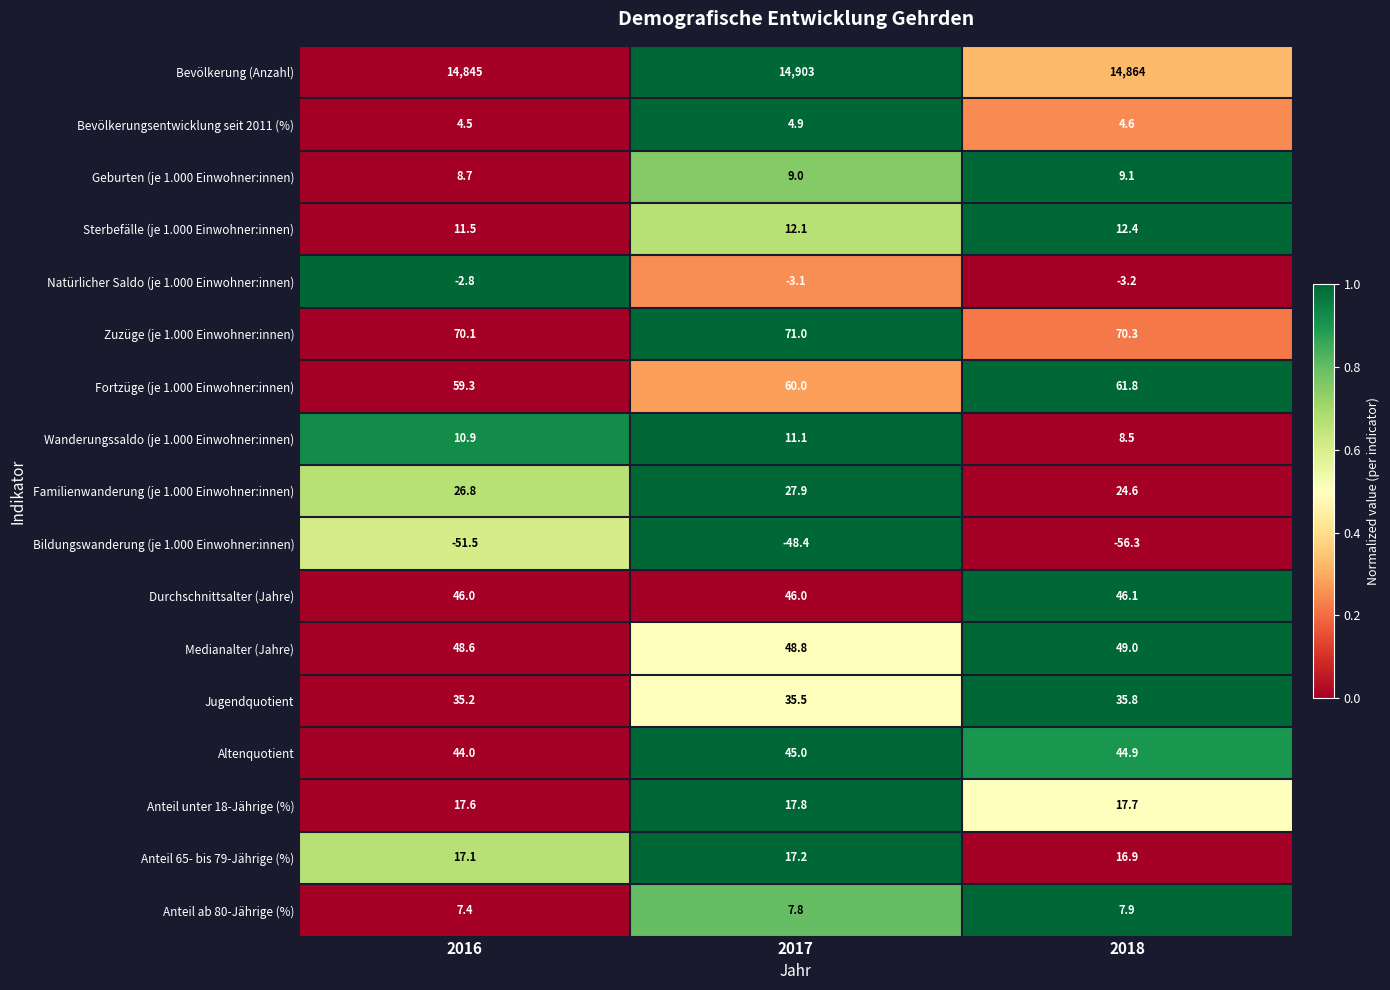

Rank the series at 2018 from lowest to highest value.

Bildungswanderung (je 1.000 Einwohner:innen), Natürlicher Saldo (je 1.000 Einwohner:innen), Bevölkerungsentwicklung seit 2011 (%), Anteil ab 80-Jährige (%), Wanderungssaldo (je 1.000 Einwohner:innen), Geburten (je 1.000 Einwohner:innen), Sterbefälle (je 1.000 Einwohner:innen), Anteil 65- bis 79-Jährige (%), Anteil unter 18-Jährige (%), Familienwanderung (je 1.000 Einwohner:innen), Jugendquotient, Altenquotient, Durchschnittsalter (Jahre), Medianalter (Jahre), Fortzüge (je 1.000 Einwohner:innen), Zuzüge (je 1.000 Einwohner:innen), Bevölkerung (Anzahl)